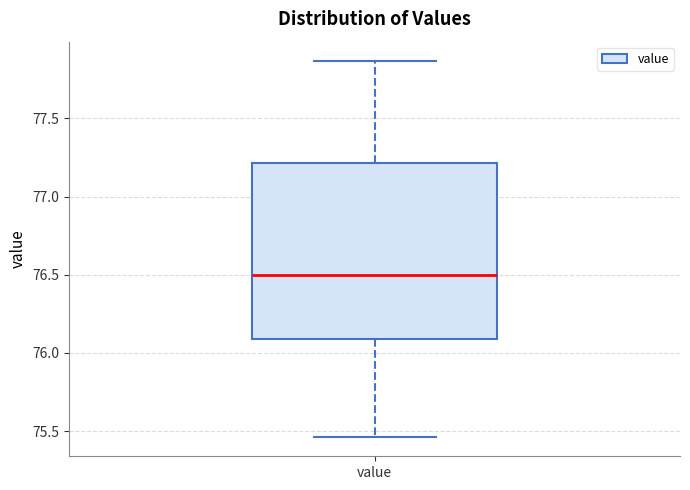

Read this box plot against the y-axis: the position of the median line, the range covered by the box, and the ends of both whiskers. The values are not printed on the chart, so give them approximately, as read against the axis.

median 76.50, box 76.10 to 77.20, whiskers 75.45 to 77.85